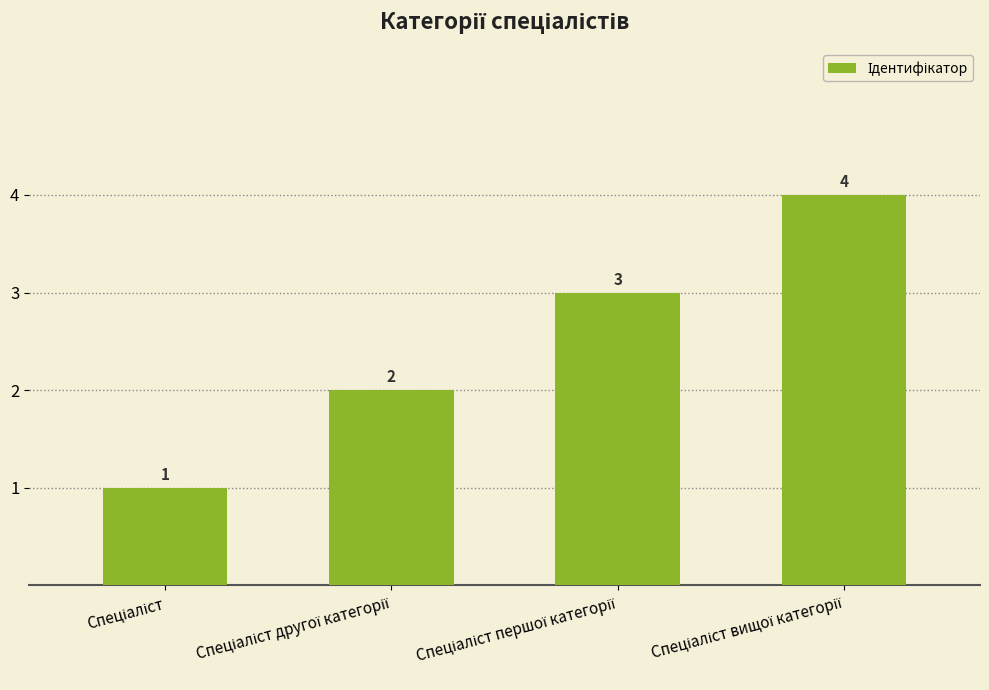

How many values are between 2 and 4?

3